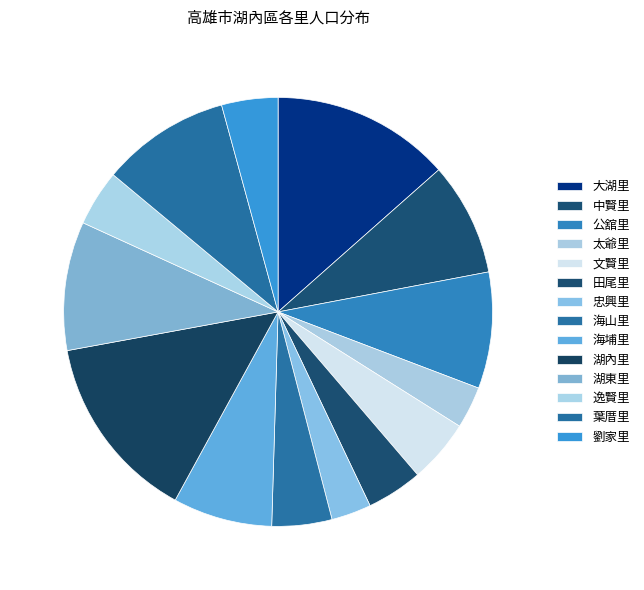

How many slices are in this pie chart?

14